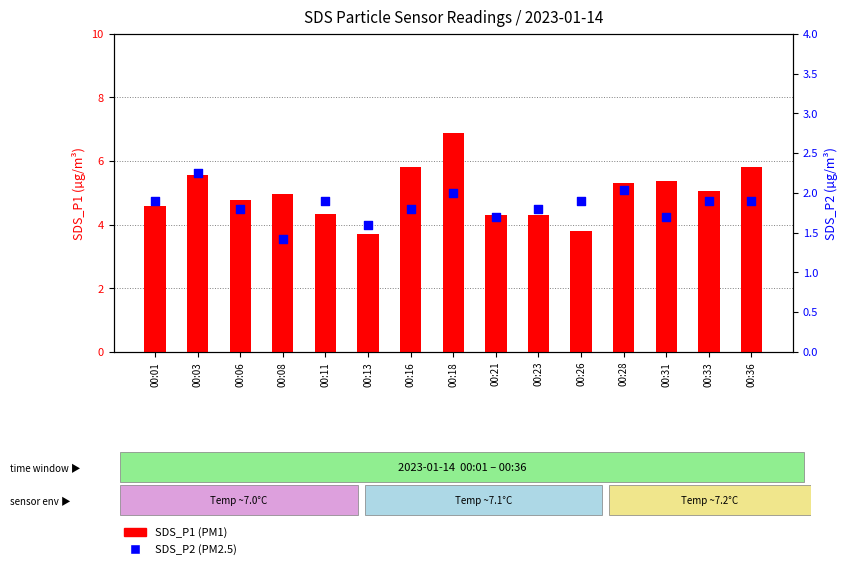

Which series reaches the minimum Y coordinate?

SDS_P2